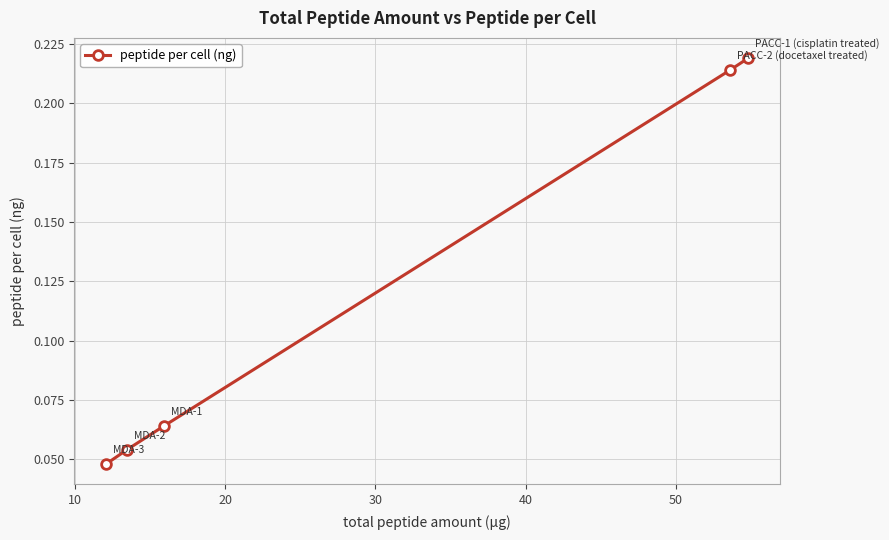

What is the sum of all values?

0.6